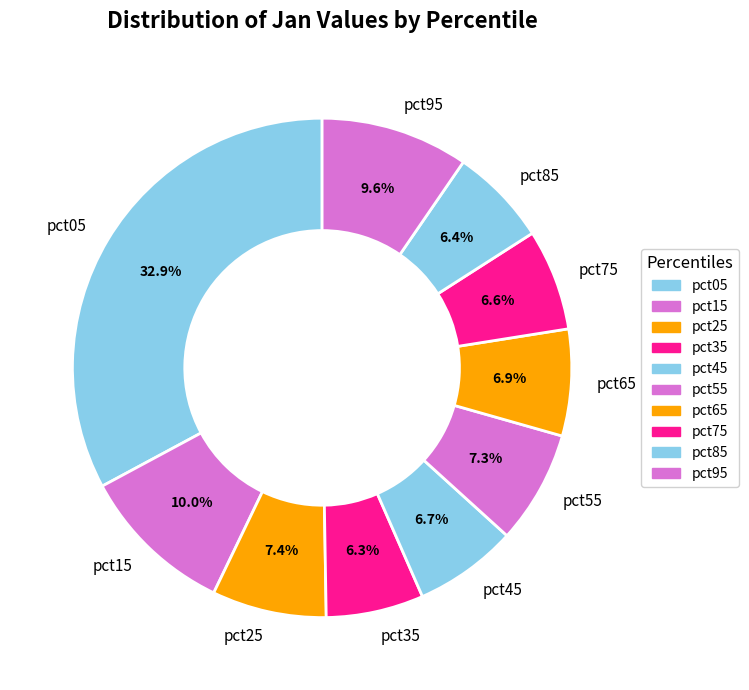

Does any single category account for the majority?

No